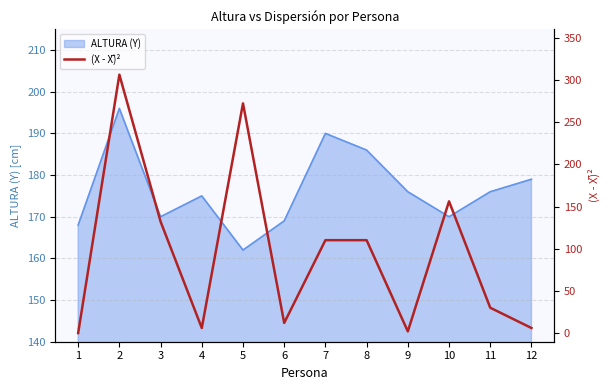

Does the chart display data point markers on the line(s)?

No